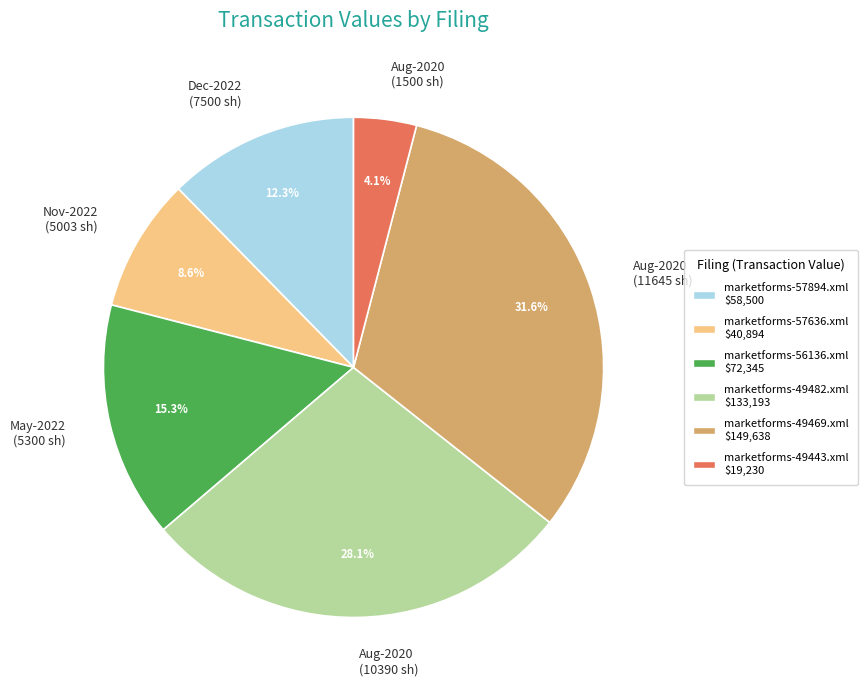

To the nearest percent, what is the difference between the largest and smallest slice percentages?

28%